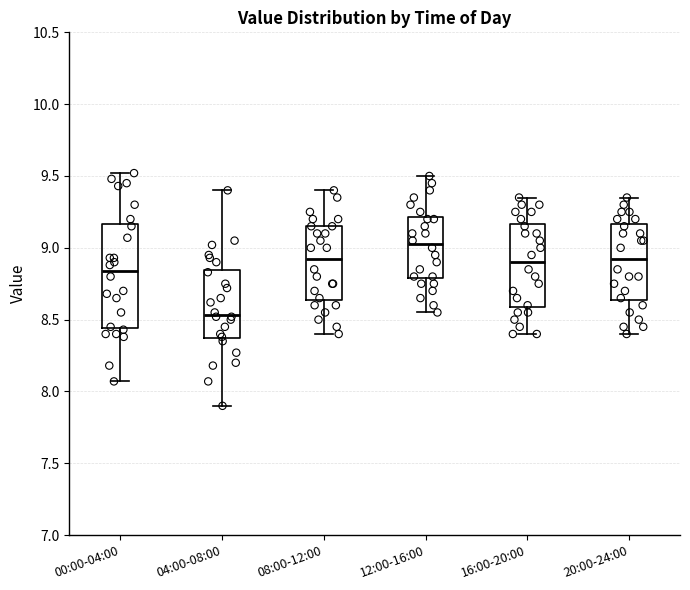

Which box's median line is the highest?

12:00-16:00